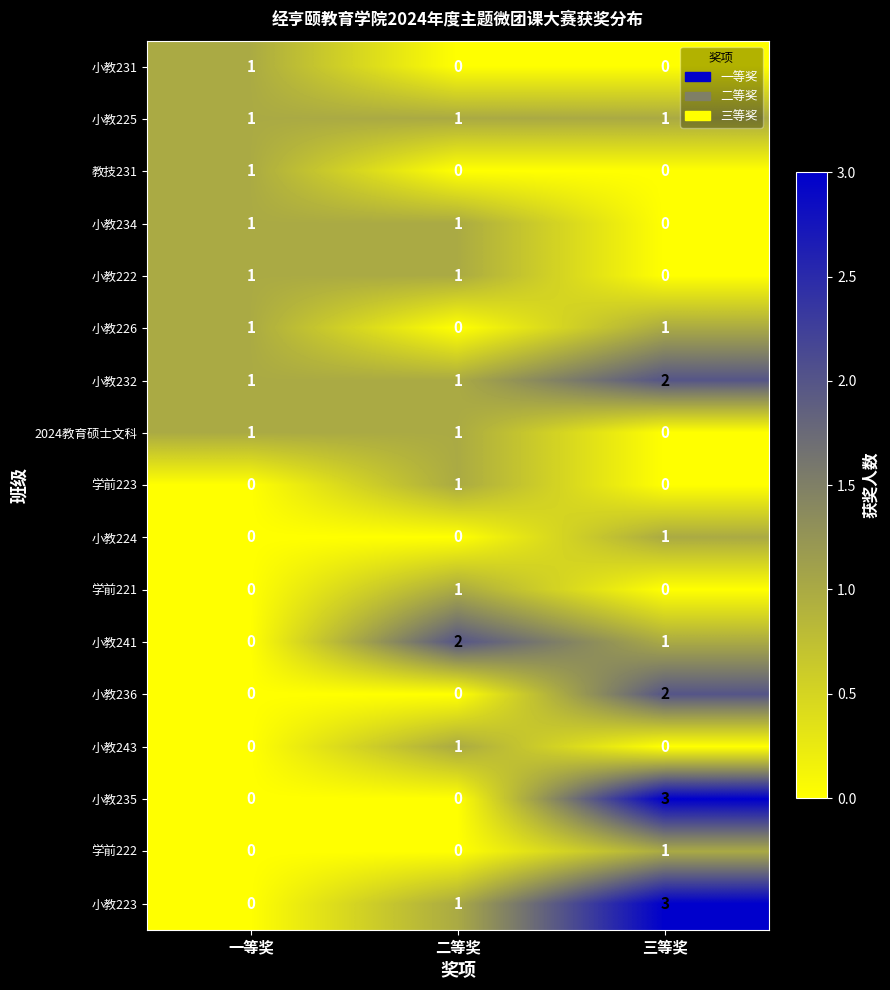

Is it true that 小教231 equals 2 at 一等奖?

False